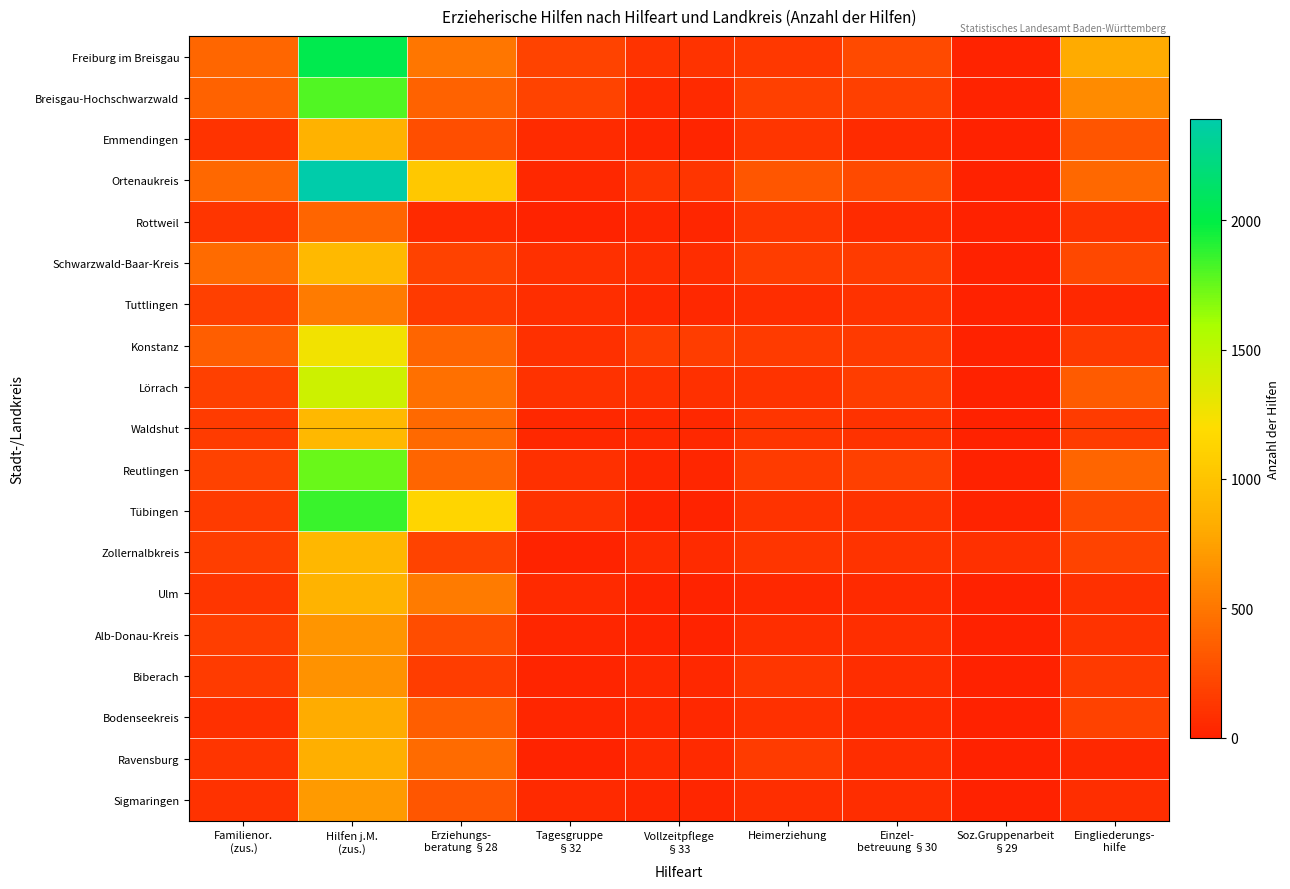

Between Vollzeitpflege
§33 and Eingliederungs-
hilfe, which is larger?

Eingliederungs-
hilfe